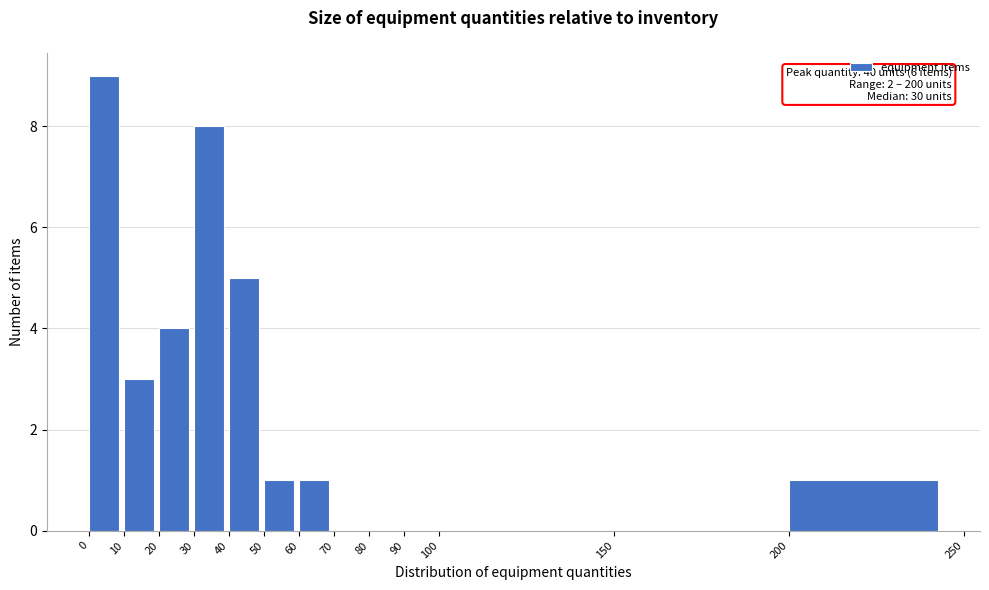

Which range on the x-axis has the tallest bar?

0 to 10